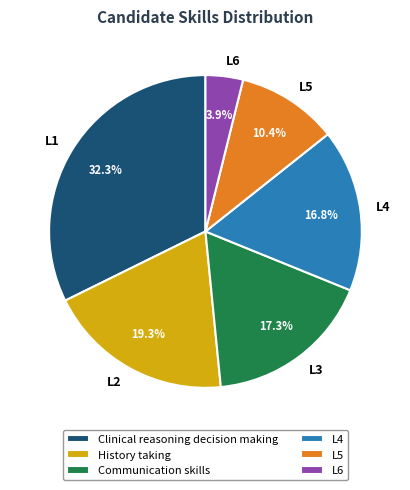

Count the number of slices in the pie.

6